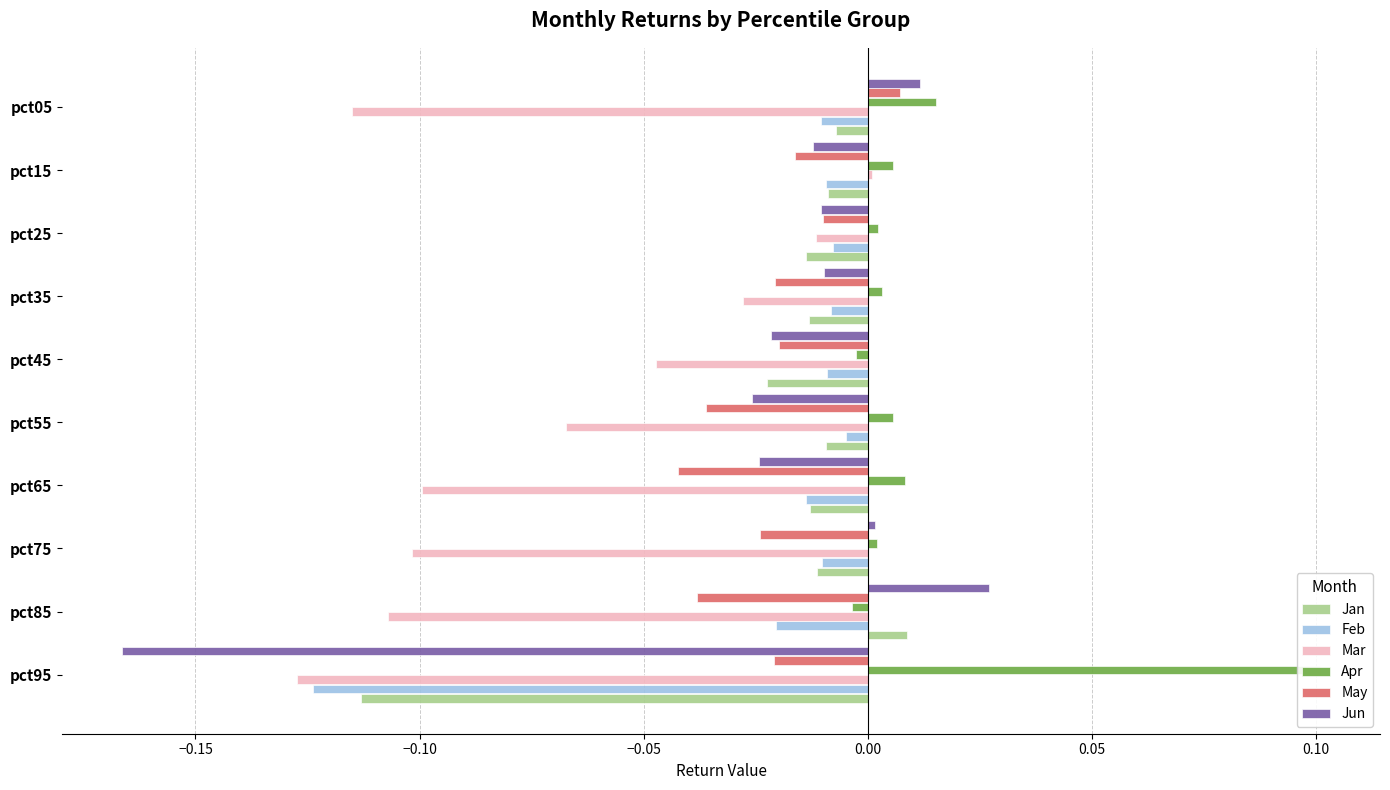

Which series has the widest spread of values?

Jun